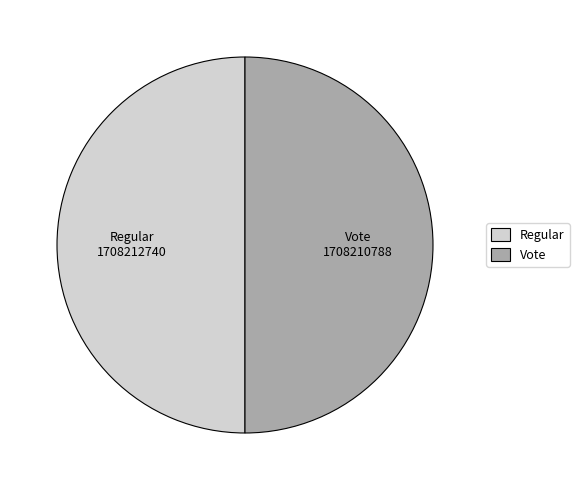

The Regular slice represents 55% of the pie. True or false?

False